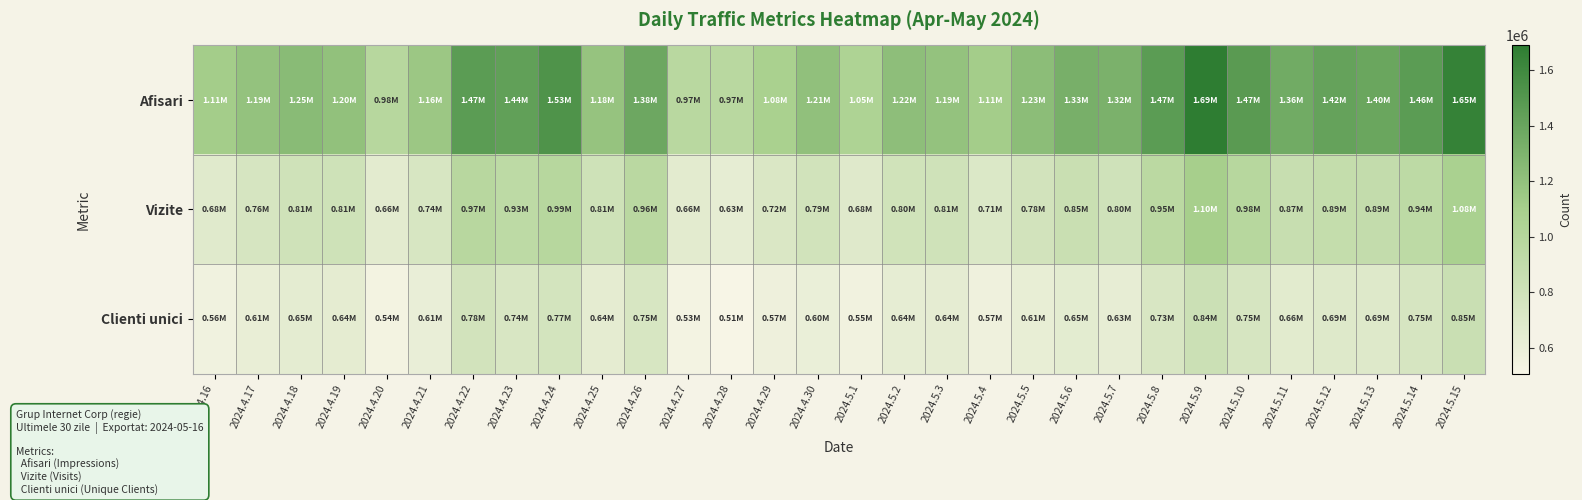

How many series are shown in this chart?

3